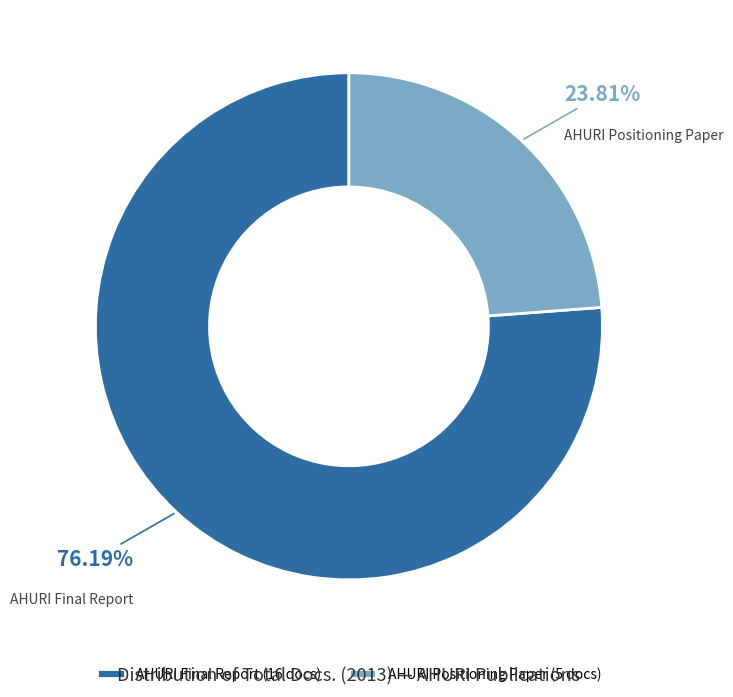

The AHURI Positioning Paper slice represents 24% of the pie. True or false?

True